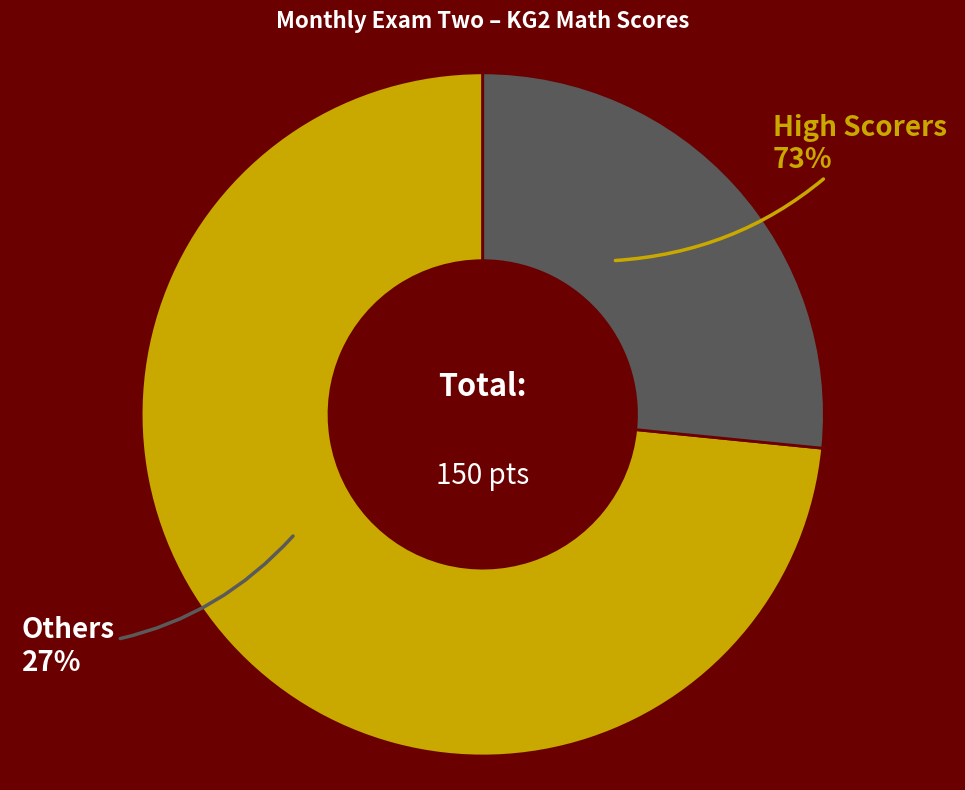

True or false: Tasniim Shariif Yusuf accounts for 1% of the total.

False